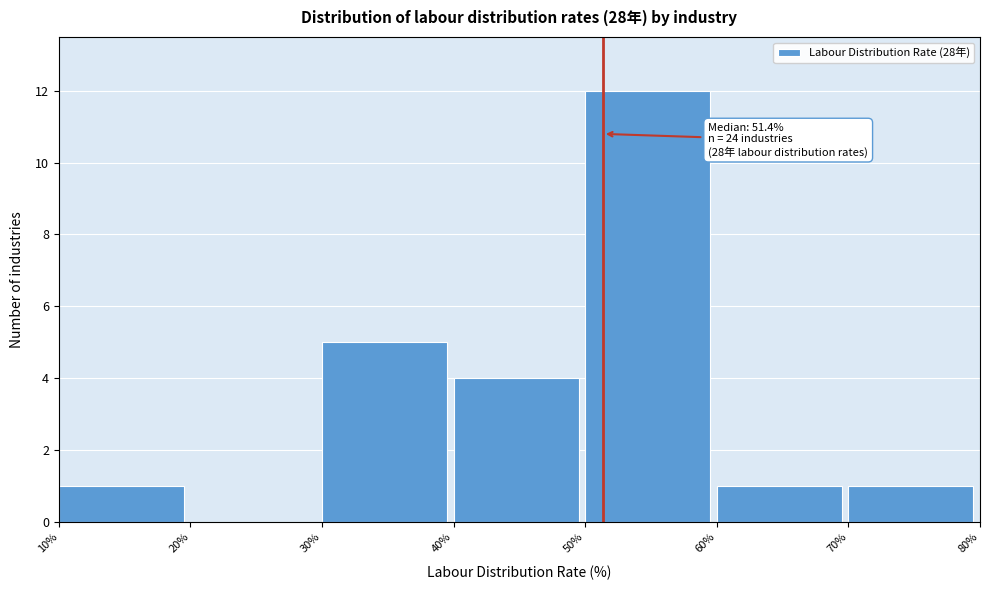

Which range on the x-axis has the tallest bar?

50% to 60%